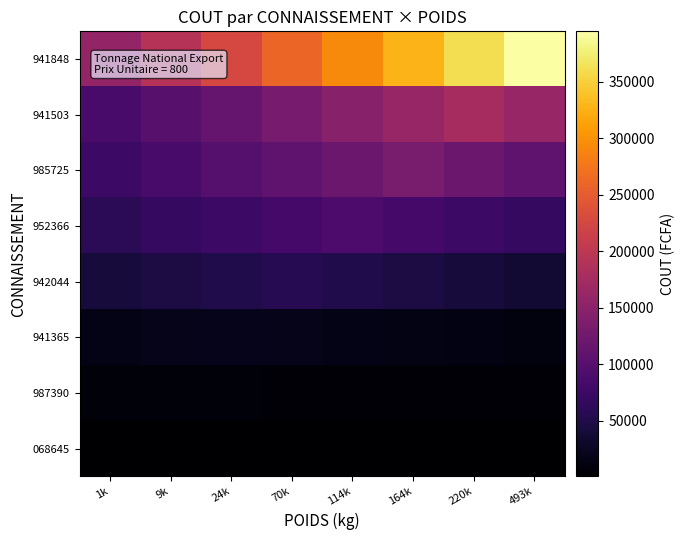

Rank the series by their maximum value, from lowest to highest.

068645, 987390, 941365, 942044, 952366, 985725, 941503, 941848